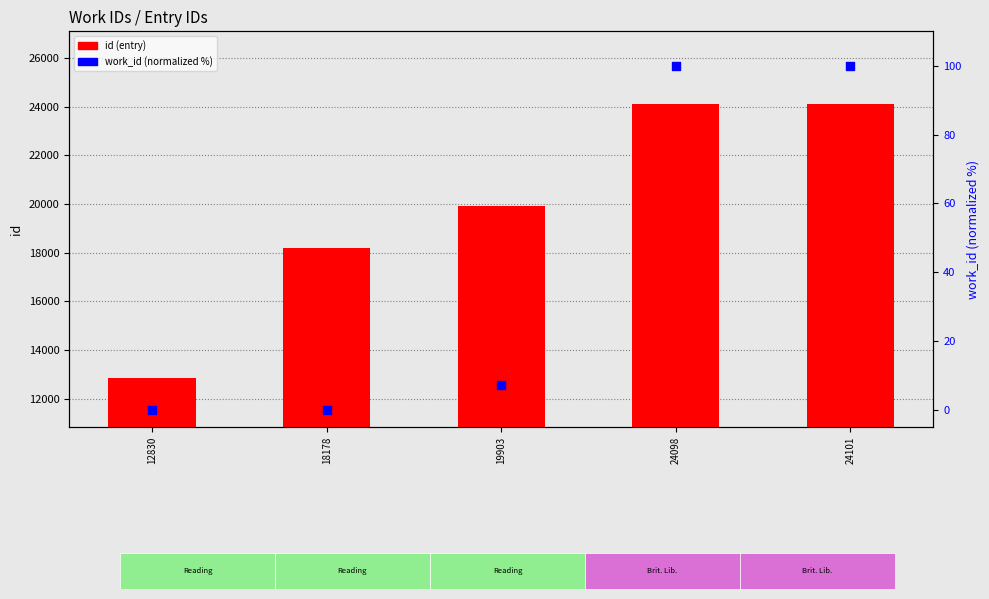

Which series contains the lowest Y value?

work_id (normalized %)